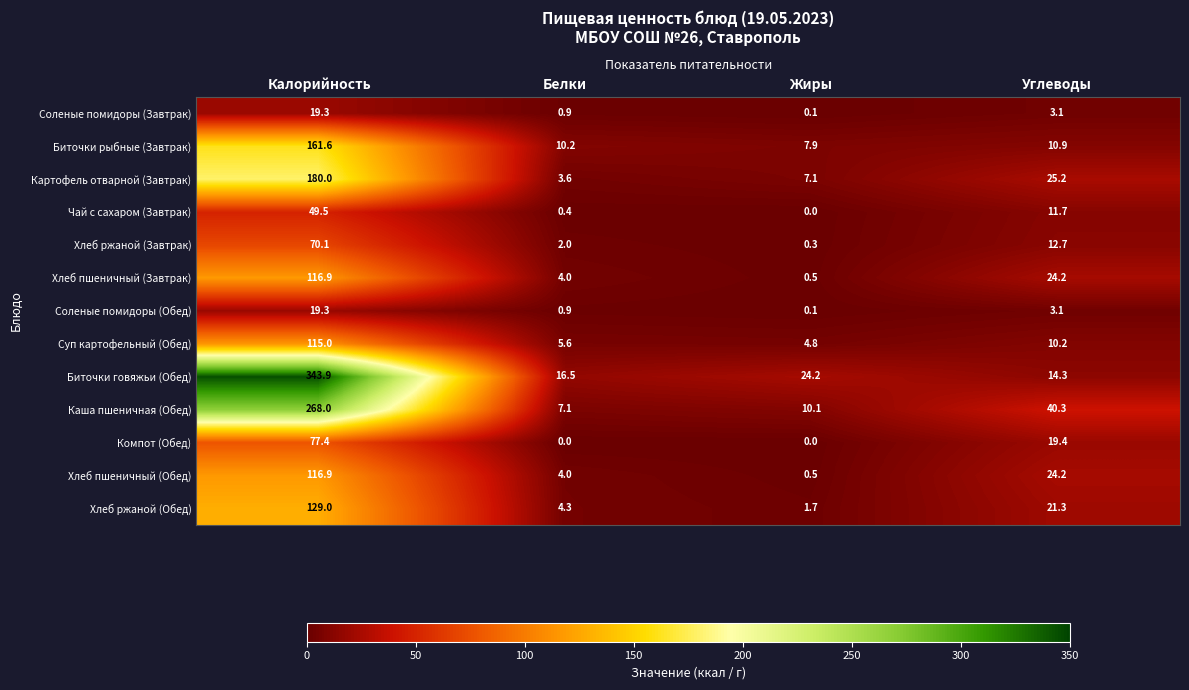

Between Калорийность and Углеводы, which series saw the biggest shift?

Биточки говяжьи (Обед)